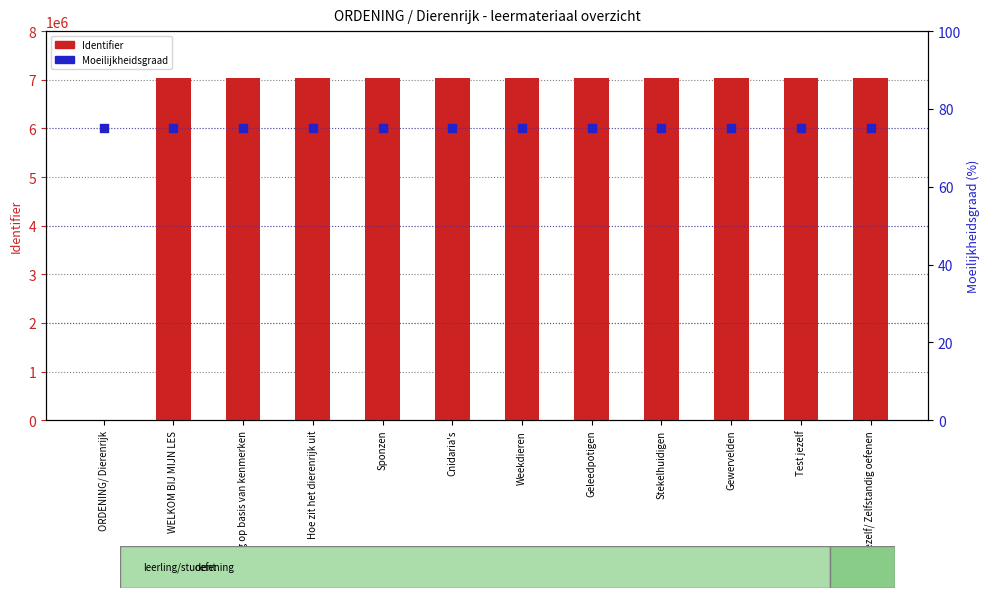

What are all the series names shown in the legend?

Identifier, Moeilijkheidsgraad